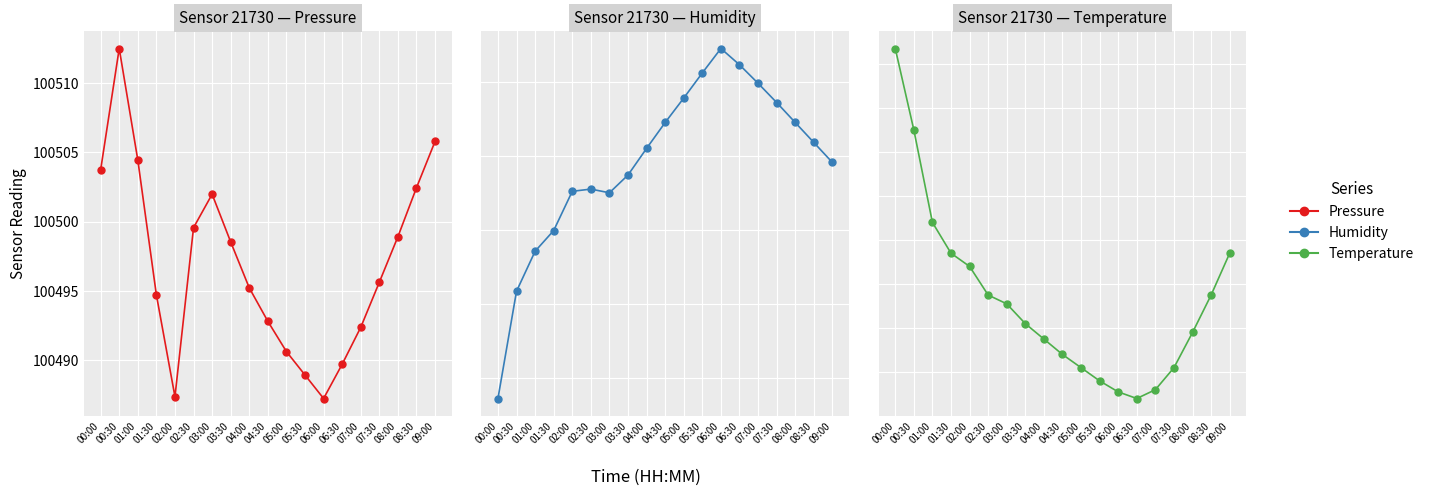

What is the value of the pressure point at the 8th from the left?

100498.5